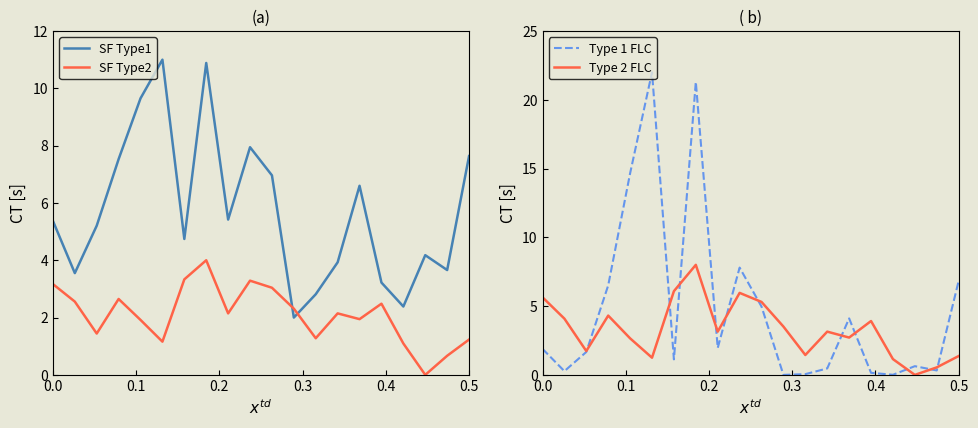

What is the highest value of the SF Type1 series?

11.0